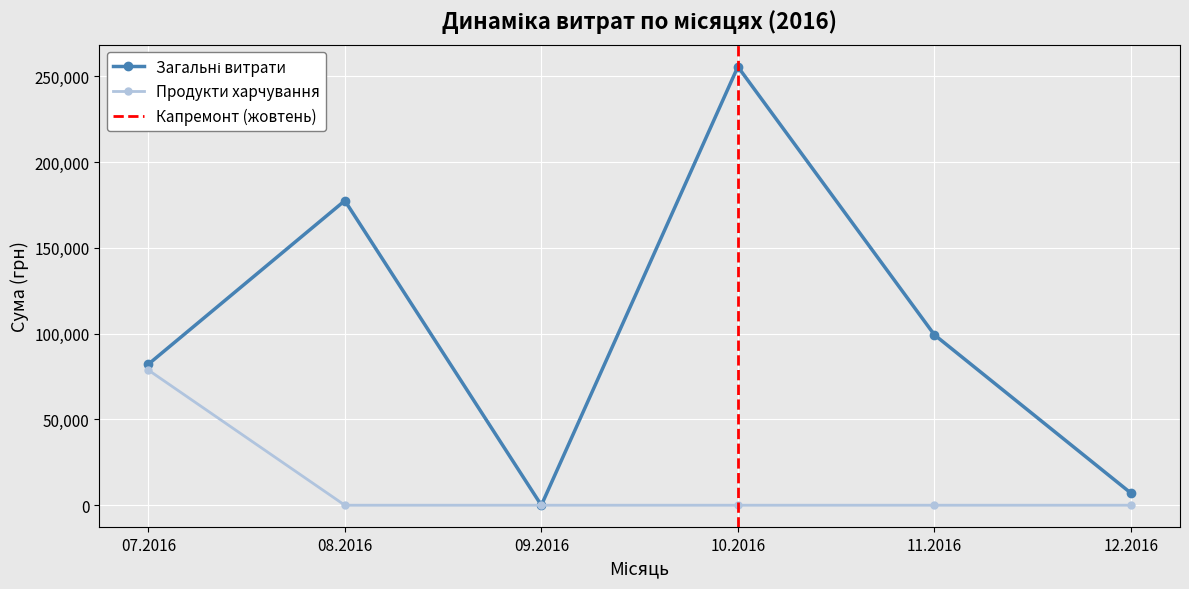

The value of Продукти харчування at 10.2016 is 0.0. True or false?

True